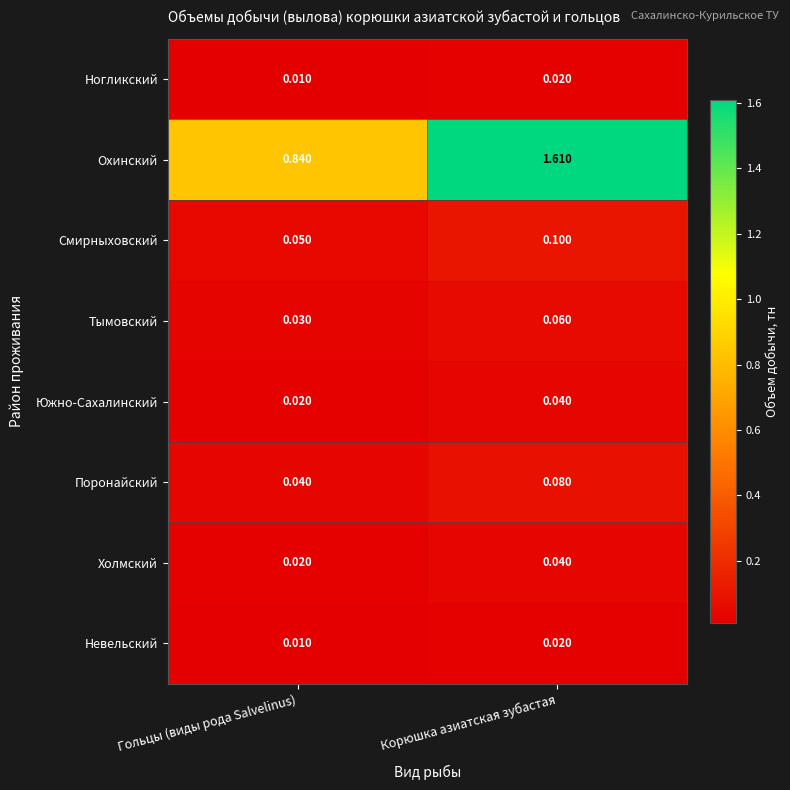

At which category does the chart reach its minimum across all series?

Гольцы (виды рода Salvelinus)